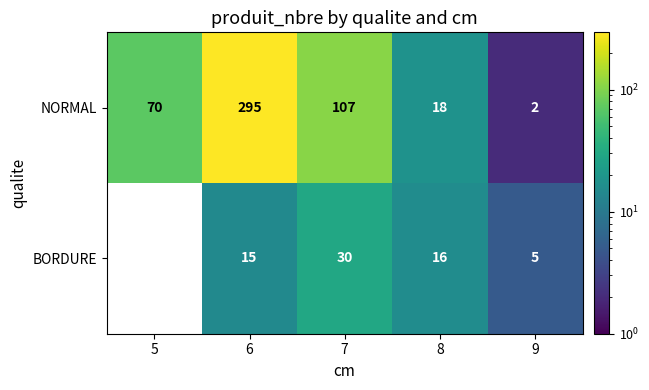

Rank the series at 7 from lowest to highest value.

BORDURE, NORMAL